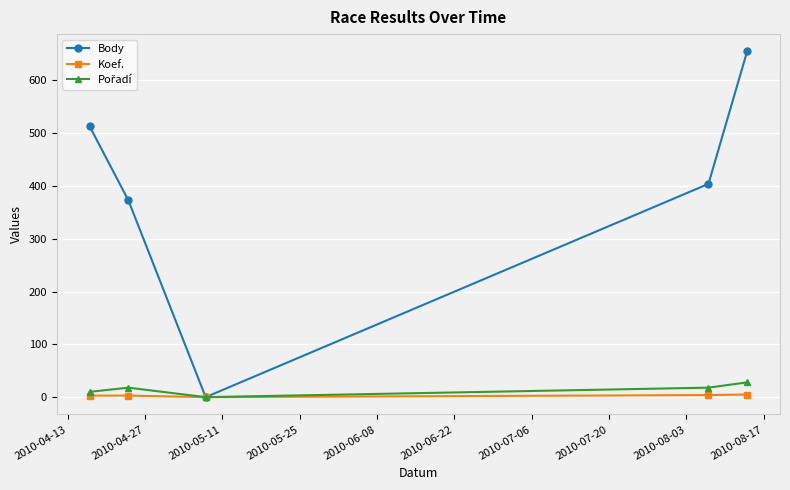

What is the greatest value displayed?

655